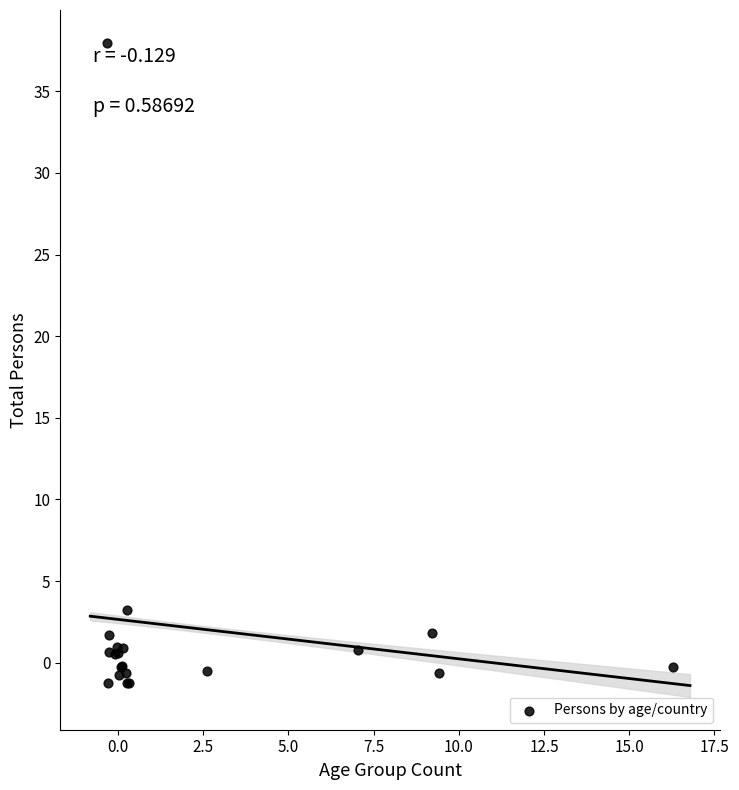

What Y value in the scatter plot is closest to 18?

3.2